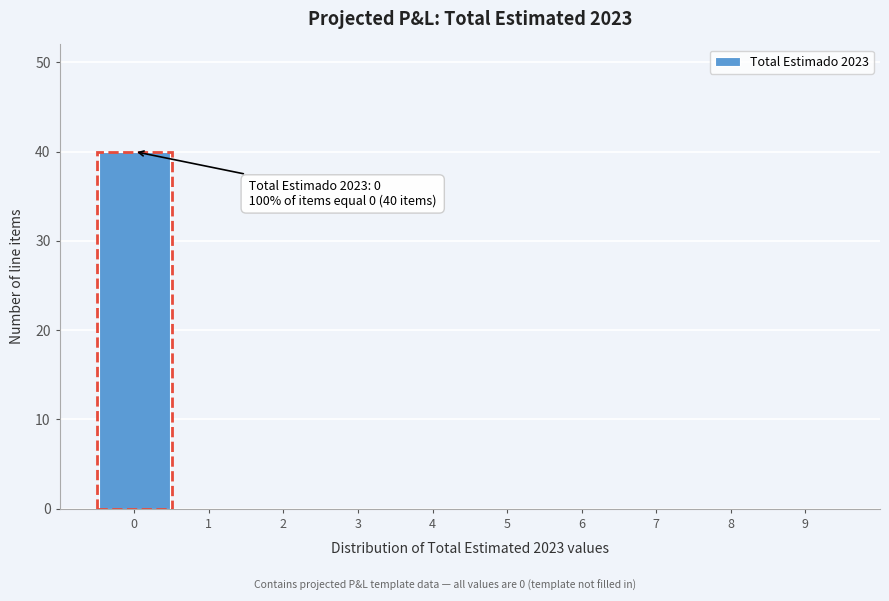

Which range on the x-axis has the tallest bar?

-0.5 to 0.5